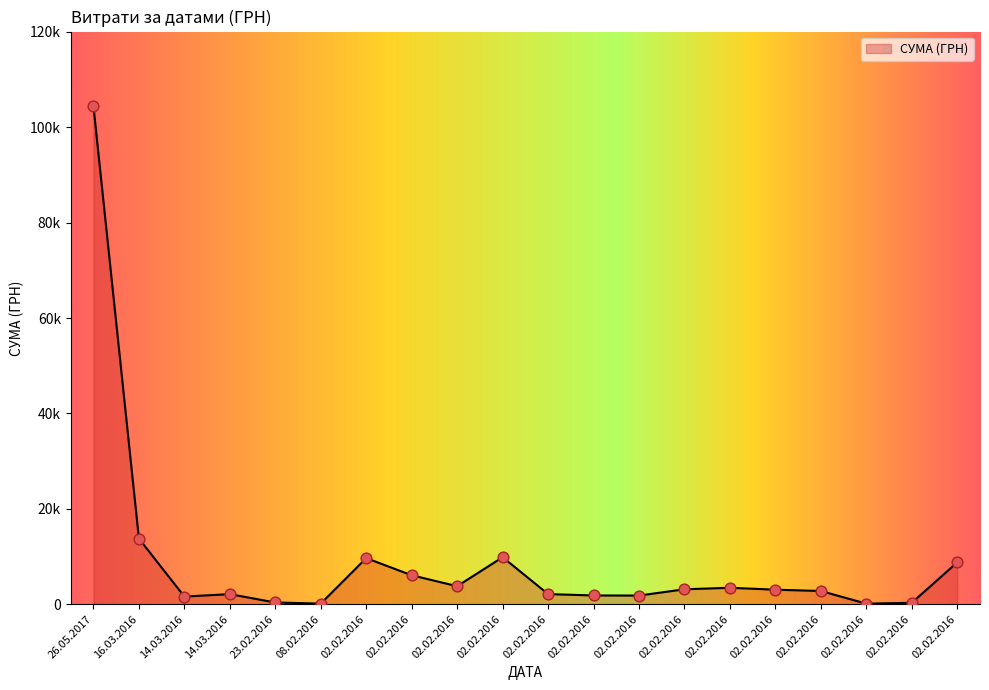

What is the change in value from 08.02.2016 to 02.02.2016?

+2913.5